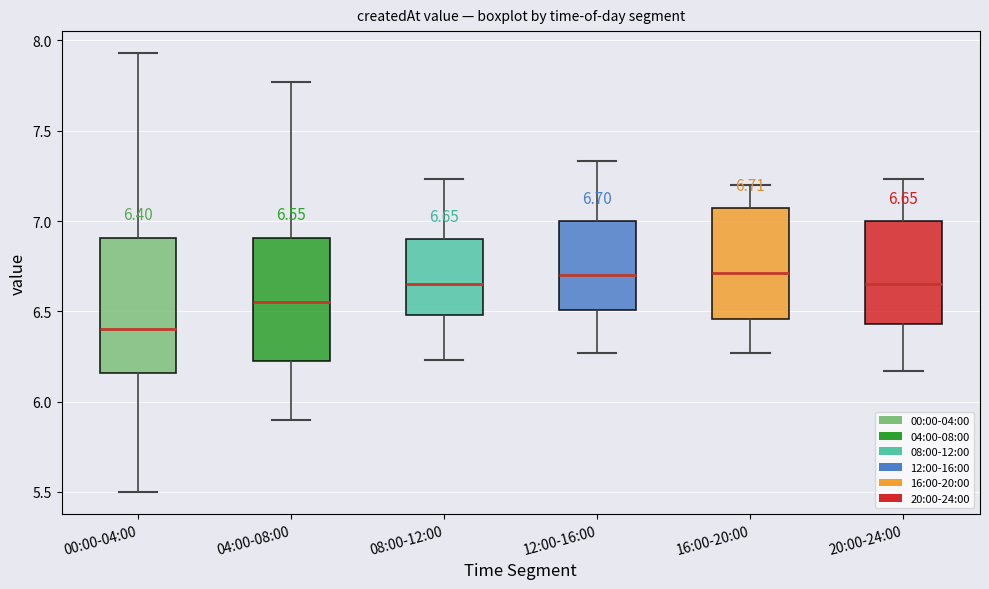

Which box is the tallest, from its lower edge to its upper edge?

00:00-04:00